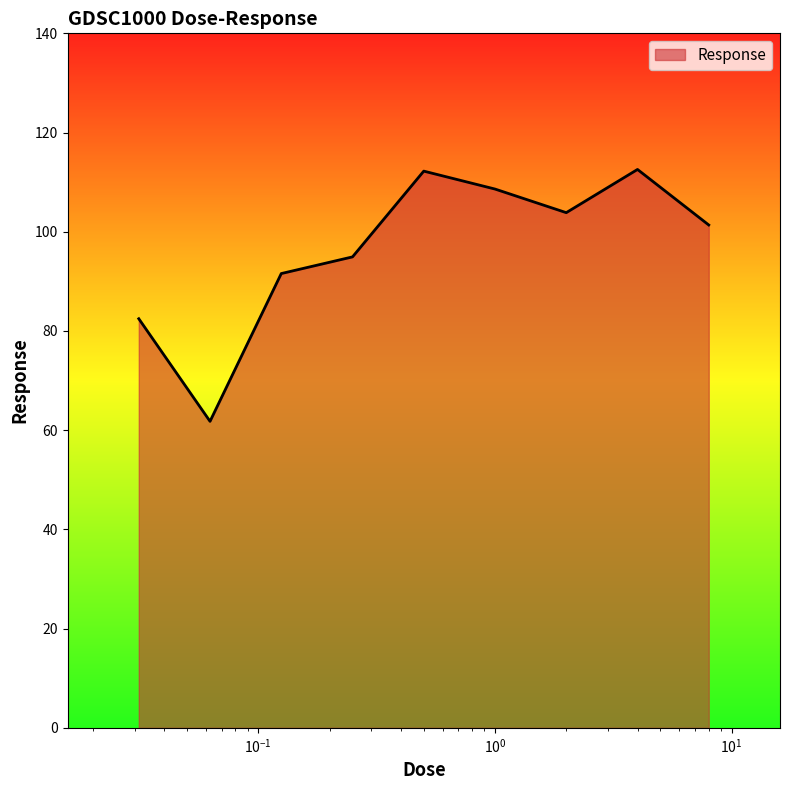

What is the smallest value displayed?

61.8